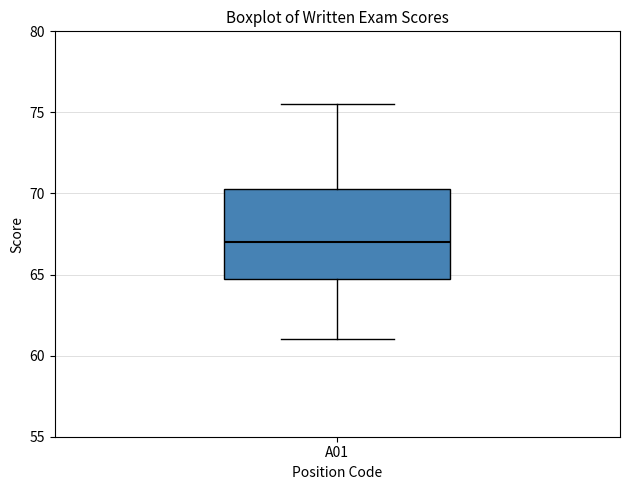

Read this box plot against the y-axis: the position of the median line, the range covered by the box, and the ends of both whiskers. The values are not printed on the chart, so give them approximately, as read against the axis.

median 67.0, box 65.0 to 70.5, whiskers 61.0 to 75.5